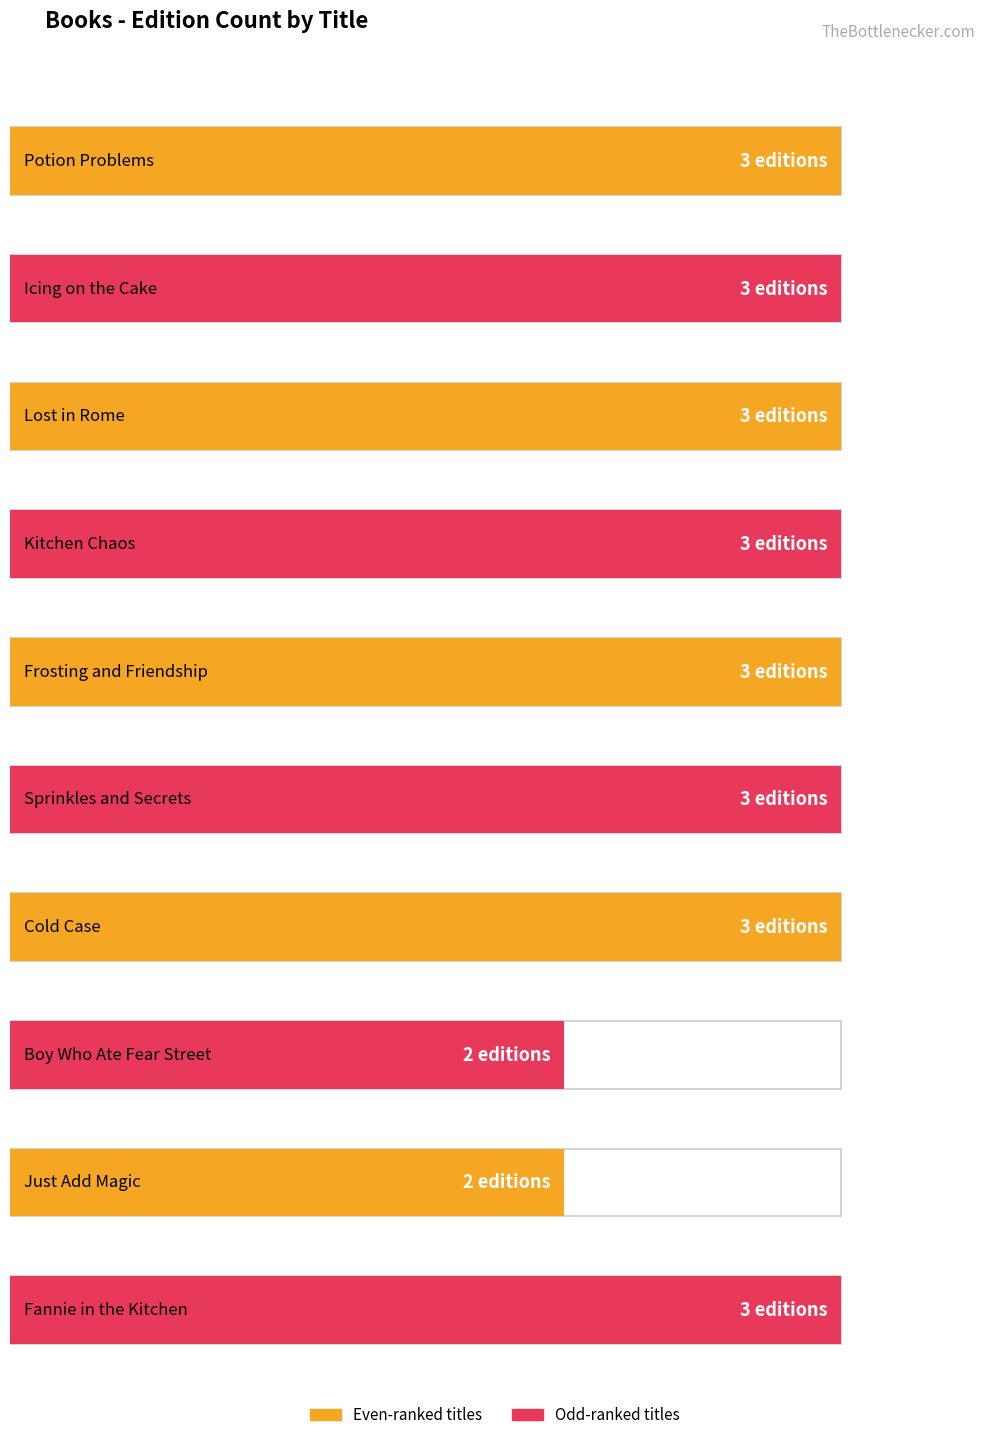

What value does the data have at Lost in Rome?

3